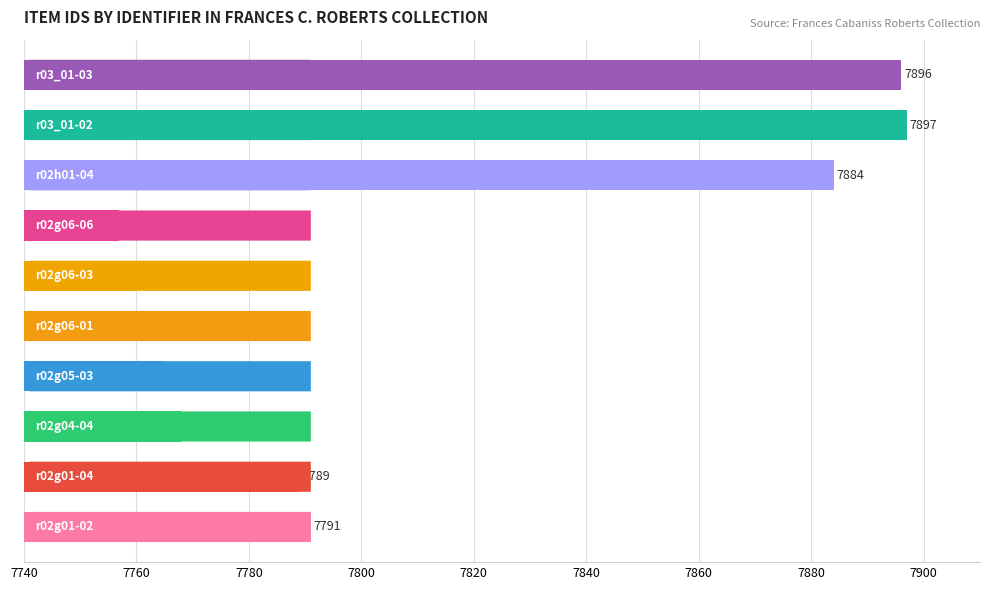

Reading top to bottom, transcribe all the data shown in this chart.

7896	7897	7884	7757	7760	7762	7765	7768	7789	7791